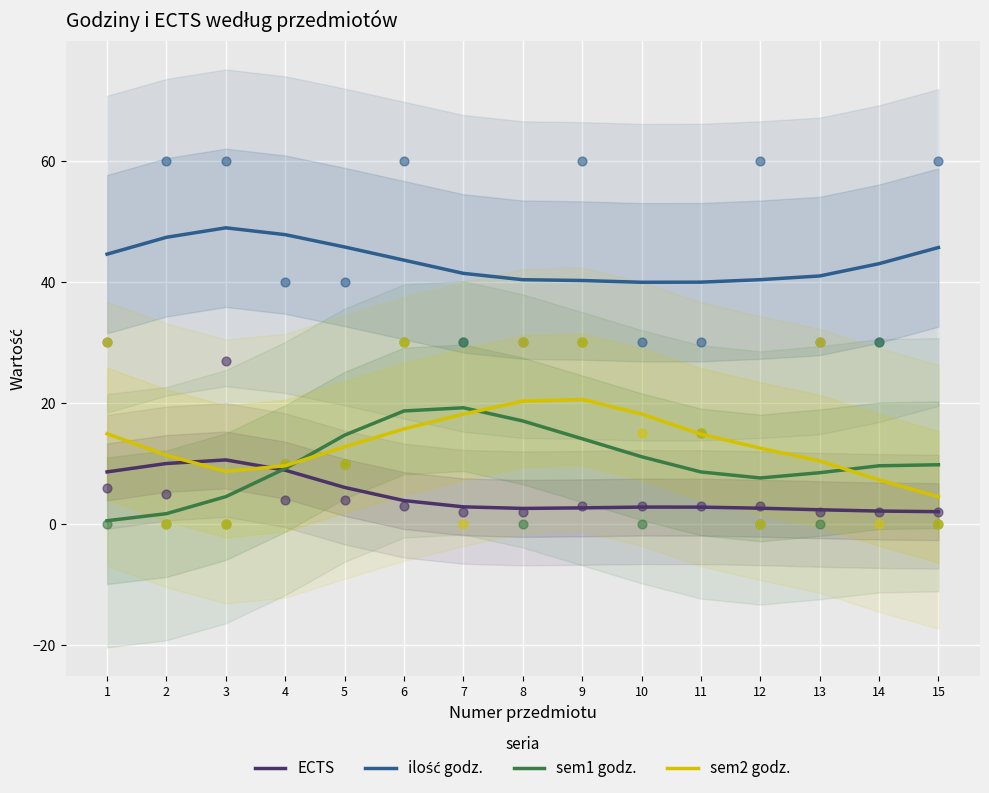

Which series contains the lowest Y value?

sem1 godz.